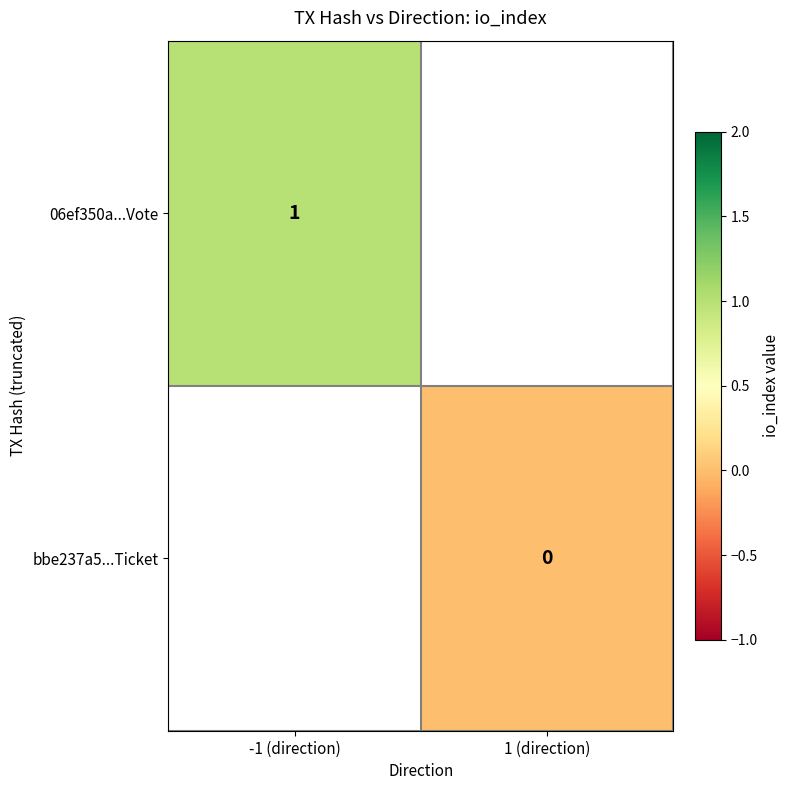

The value of 06ef350a...Vote at -1 (direction) is 1. True or false?

True